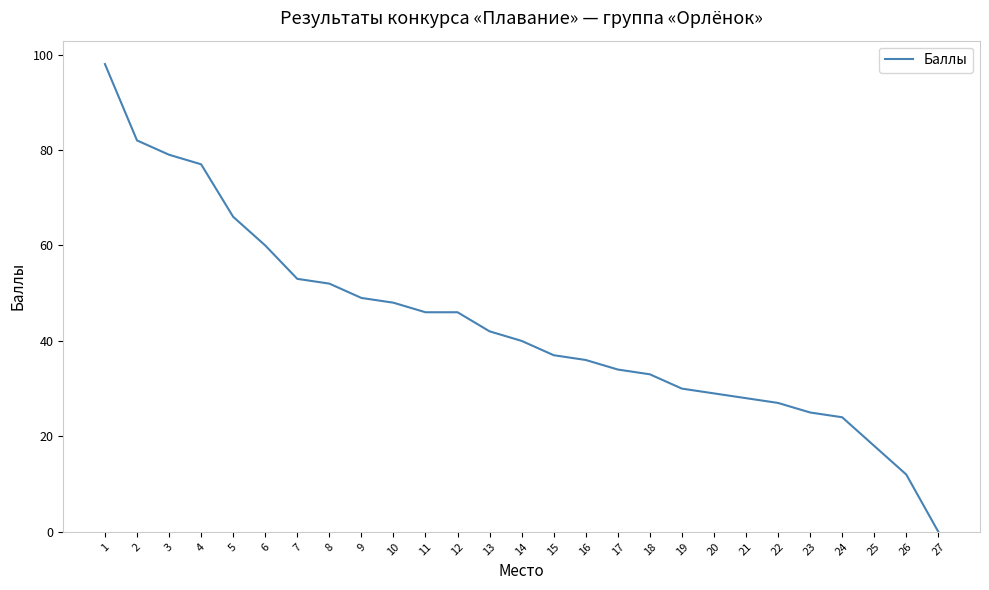

True or false: the data shows 37 at 15.

True